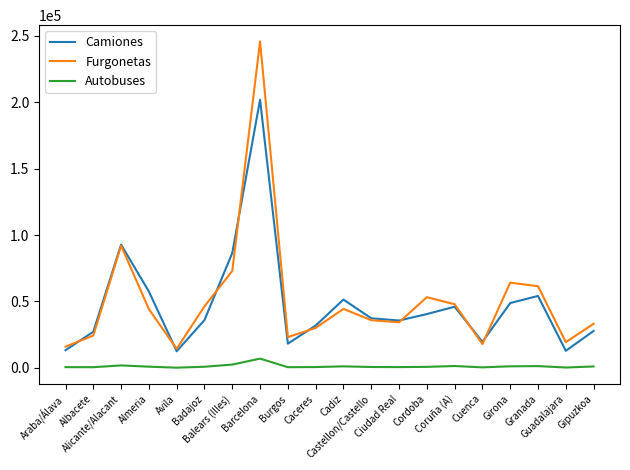

Rank the series by their maximum value, from highest to lowest.

Furgonetas, Camiones, Autobuses